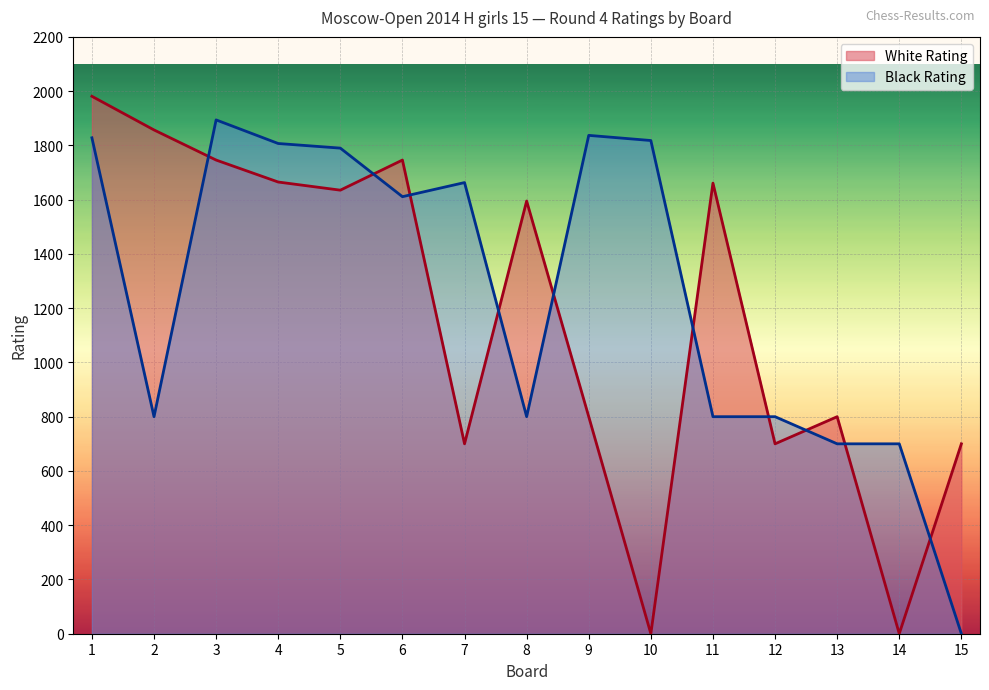

Reading right to left, transcribe all the data shown in this chart.

White Rating: 15=700	14=0	13=800	12=700	11=1661	10=0	9=800	8=1595	7=700	6=1746	5=1635	4=1665	3=1746	2=1857	1=1981
Black Rating: 15=0	14=700	13=700	12=800	11=800	10=1818	9=1837	8=800	7=1663	6=1611	5=1790	4=1807	3=1894	2=800	1=1828